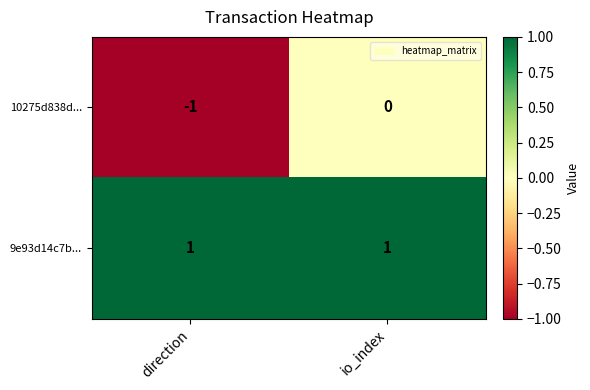

At which label does 10275d838d... reach its peak?

io_index